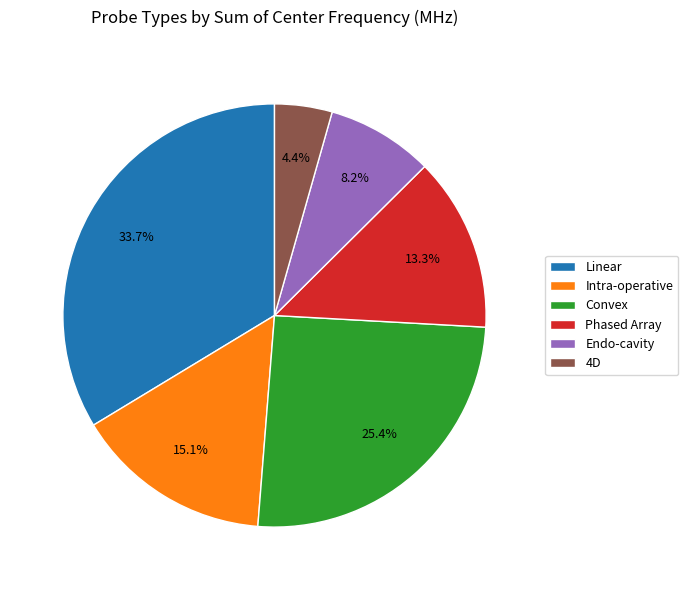

What percentage is NOT represented by 4D?

95.6%